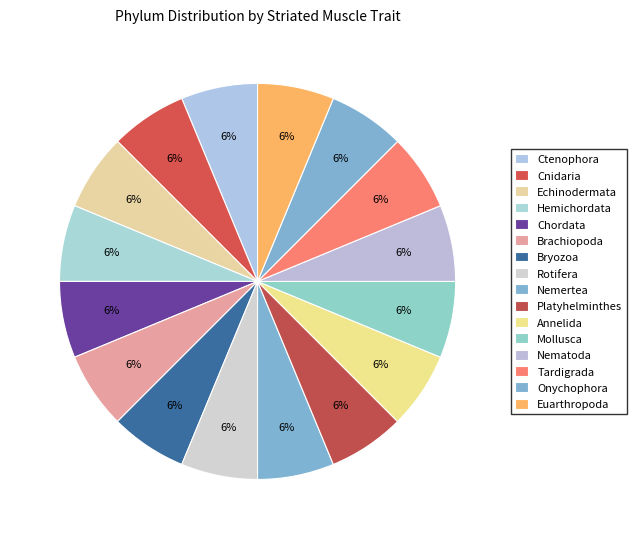

How many slices are in this pie chart?

16